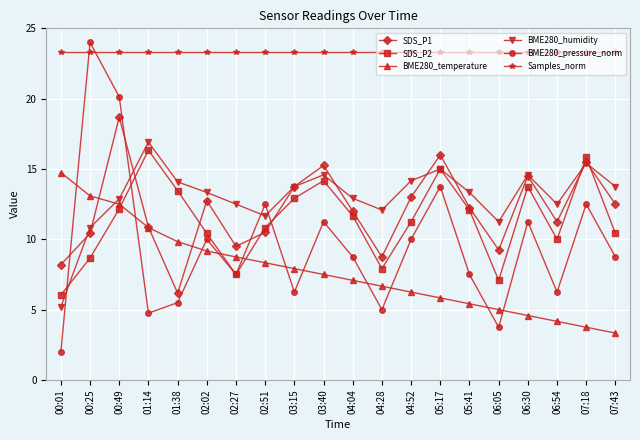

The SDS_P1 series shows 15.3 at 02:51. True or false?

False